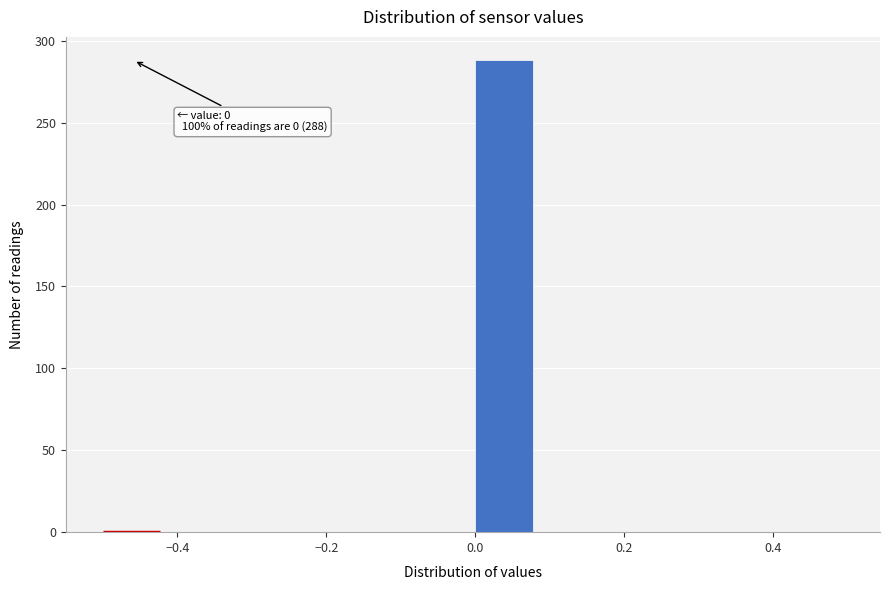

Which range on the x-axis has the tallest bar?

0.00 to 0.08